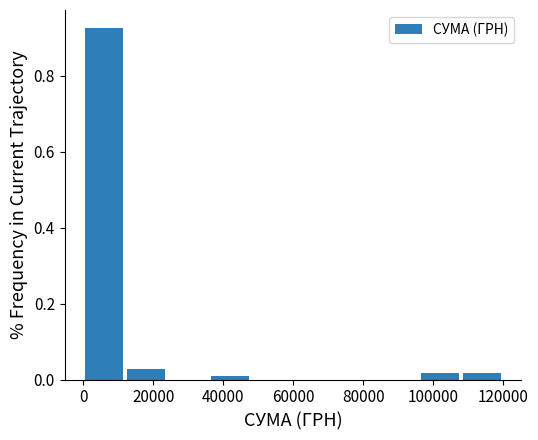

Which range on the x-axis has the tallest bar?

0 to 12000